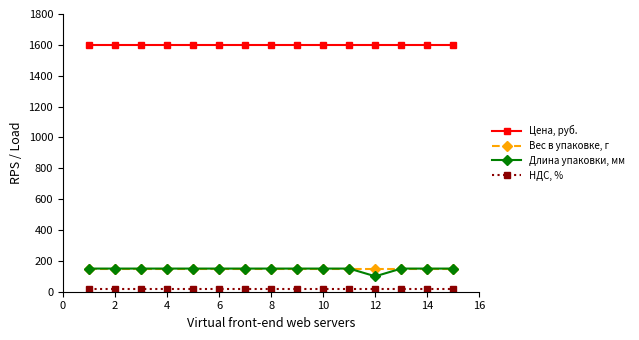

What is the lowest value of the НДС, % series?

20